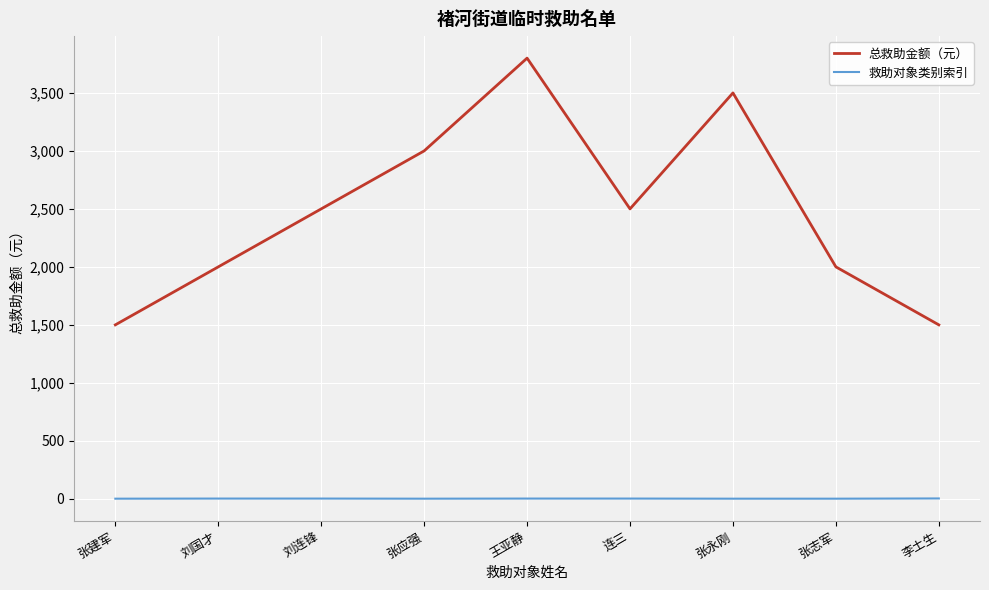

Which series has the largest total across all categories?

总救助金额（元）